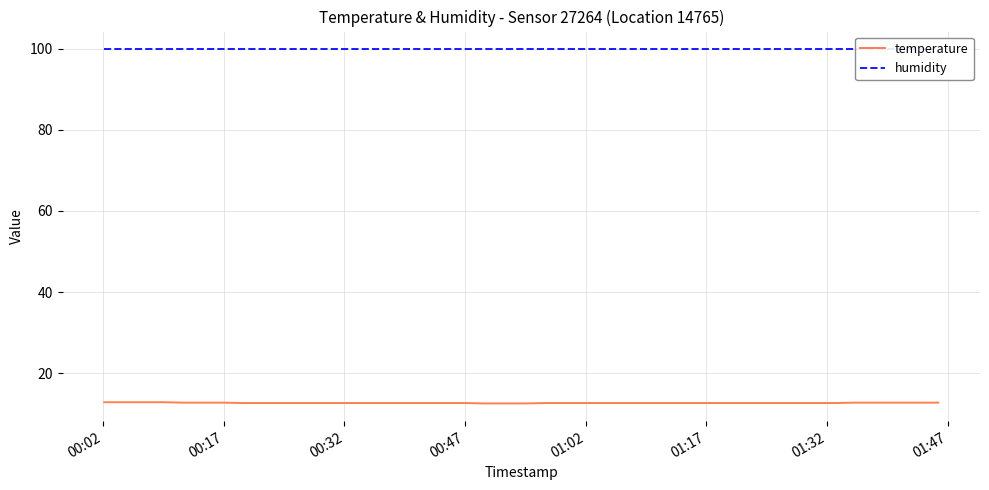

How many distinct data groups are displayed?

2